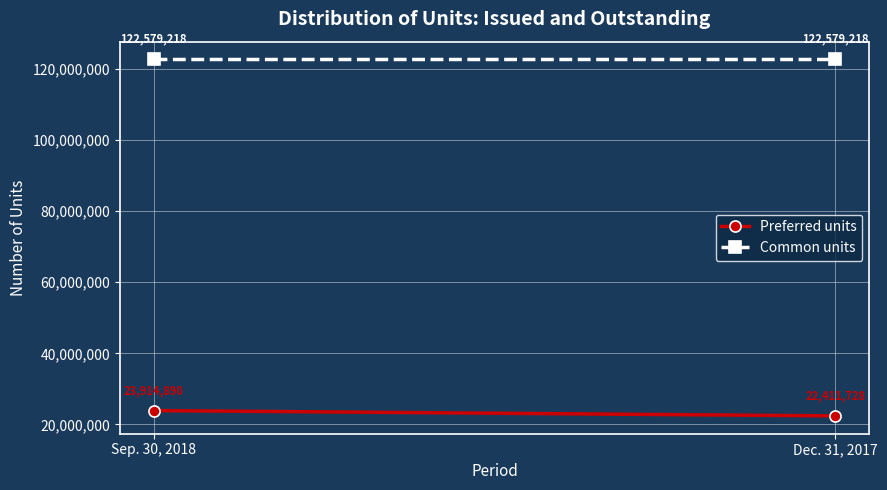

What is the label of the 1st point from the left?

Sep. 30, 2018